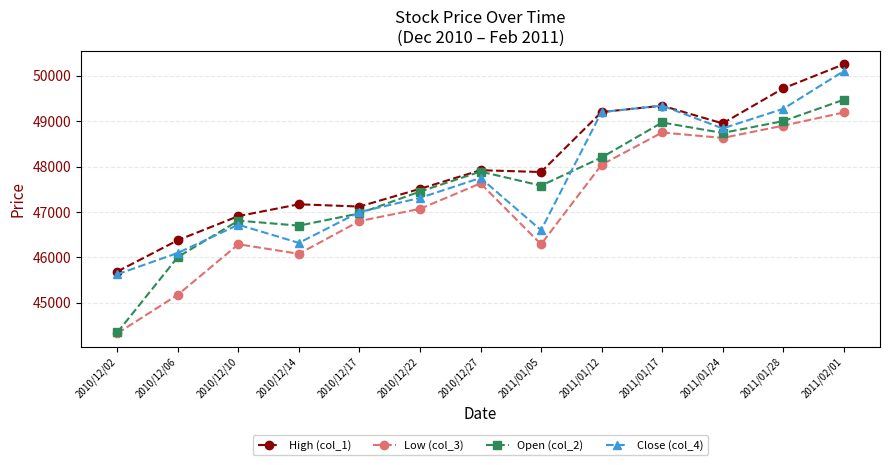

What is the value of the Close (col_4) point at the 12th from the left?

49270